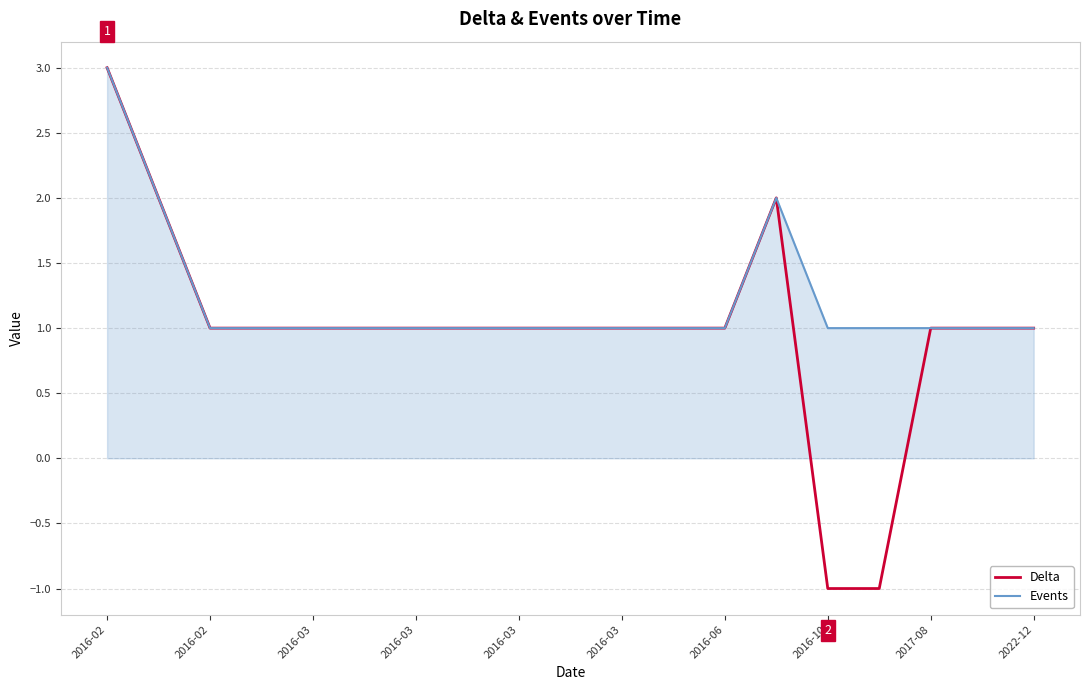

Which series has the largest range (max minus min)?

Delta